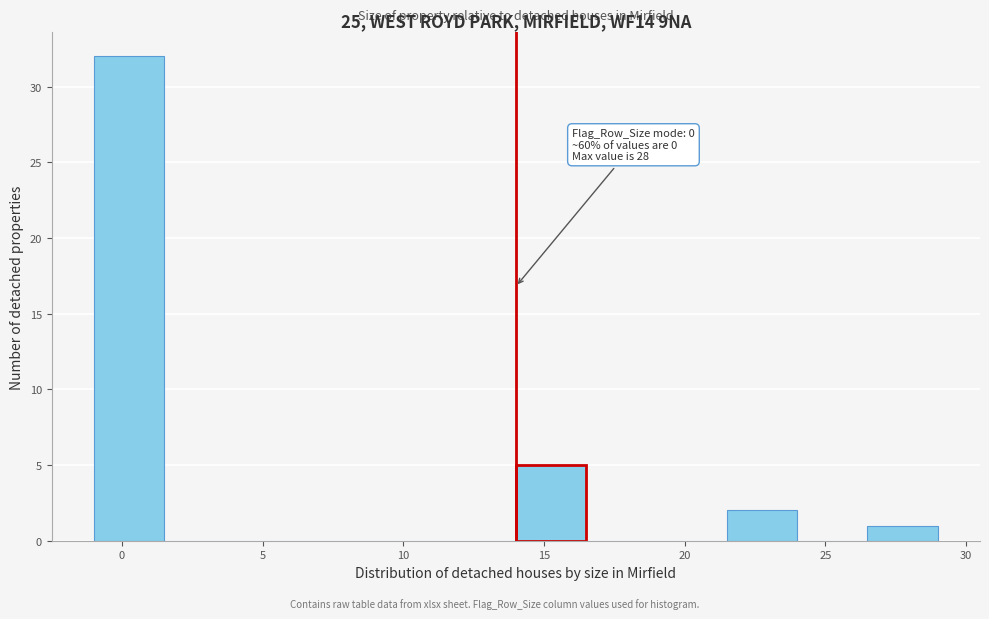

Over which range of the x-axis is the bar tallest?

-1.0 to 1.5